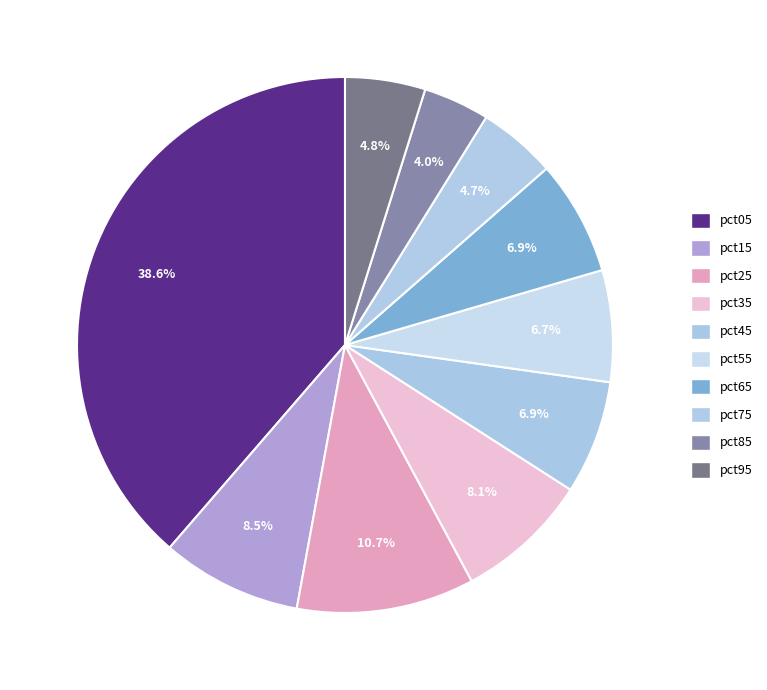

What percentage do pct95 and pct65 together represent?

11.8%